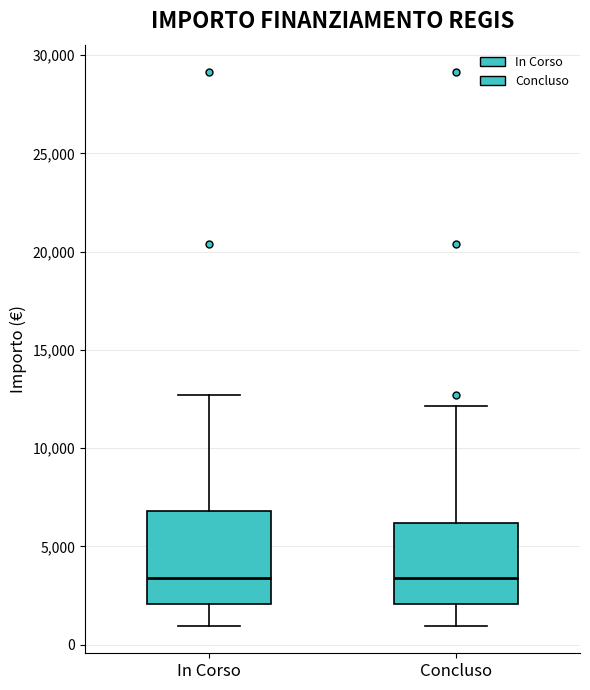

Where does the lower whisker of the box for Concluso end on the y-axis? The values are not printed on the chart, so give them approximately, as read against the axis.

1000